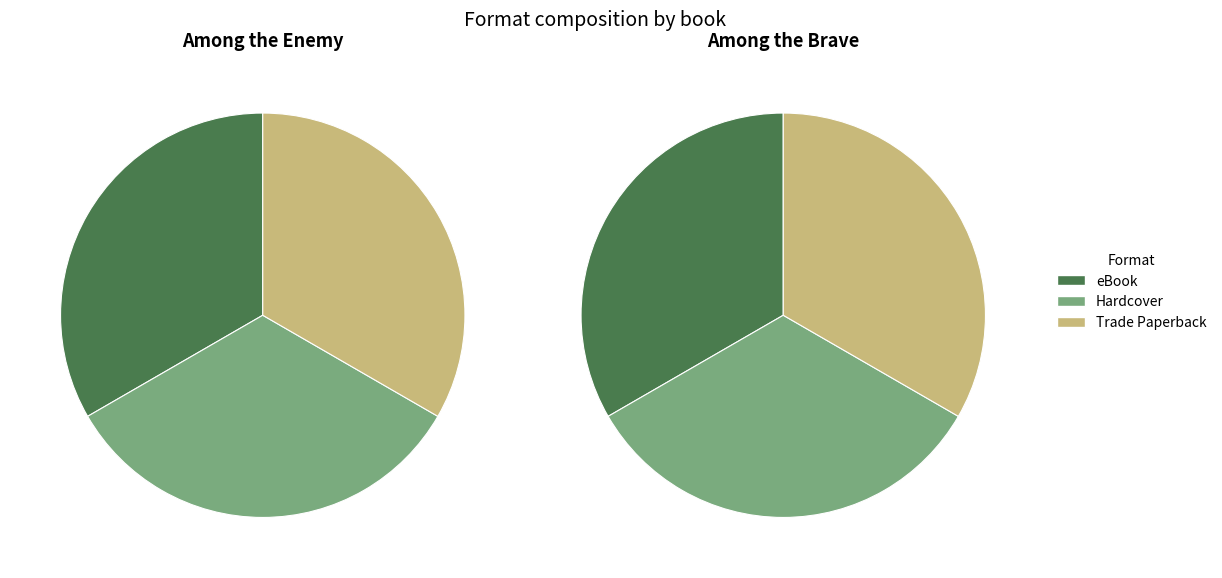

Count the number of slices in the pie.

3